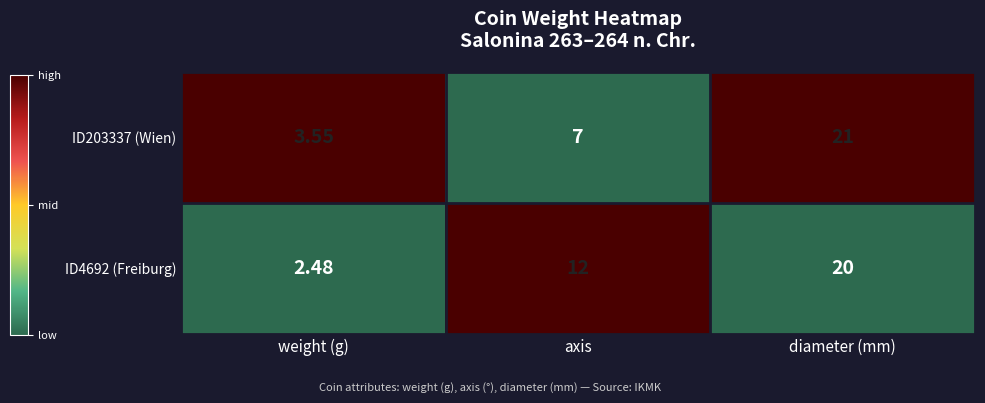

Which series has the widest spread of values?

ID4692 (Freiburg)